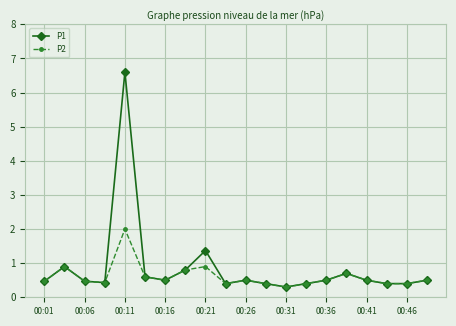

Which series has the widest spread of values?

P1